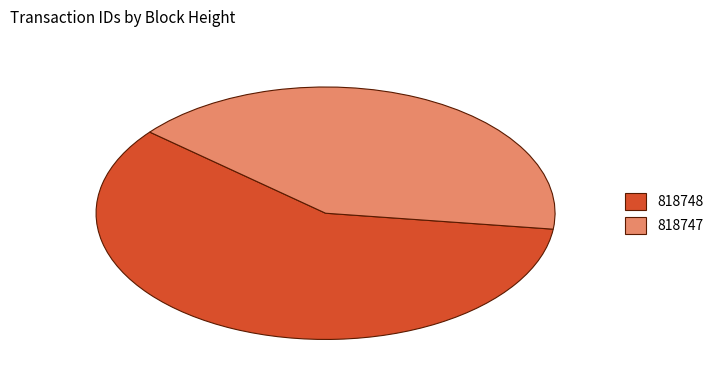

True or false: 818748 accounts for 59% of the total.

True